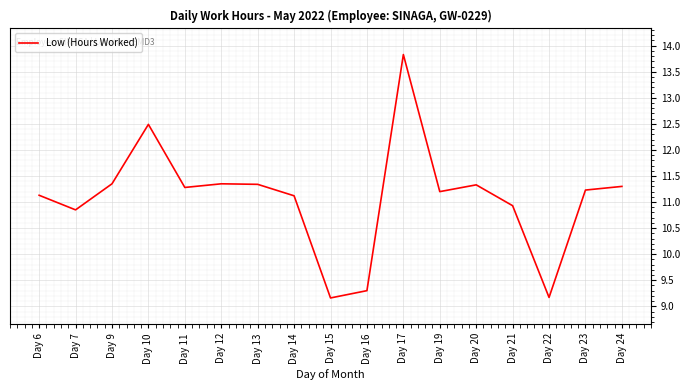

How many lines are shown in the chart?

1